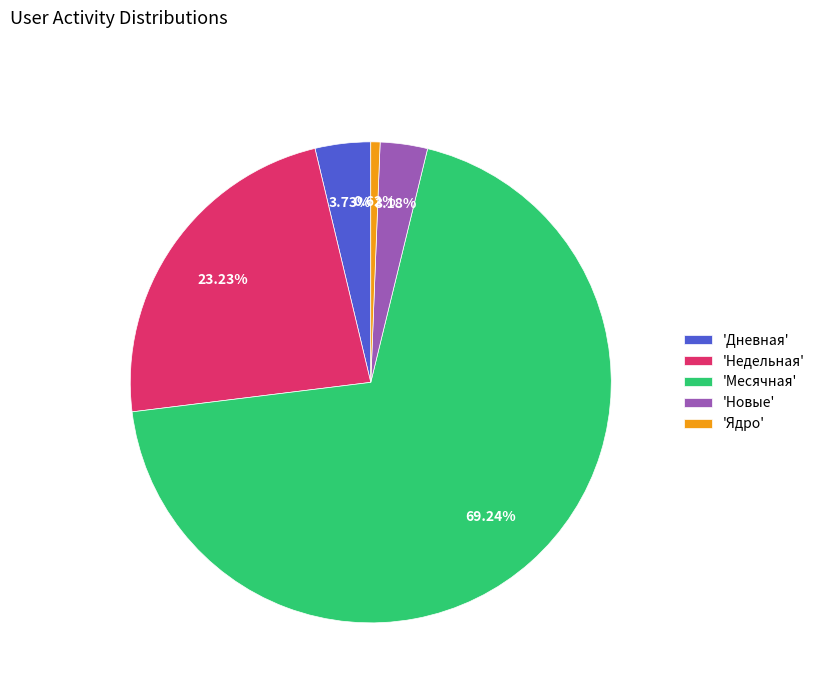

Count the number of slices in the pie.

5